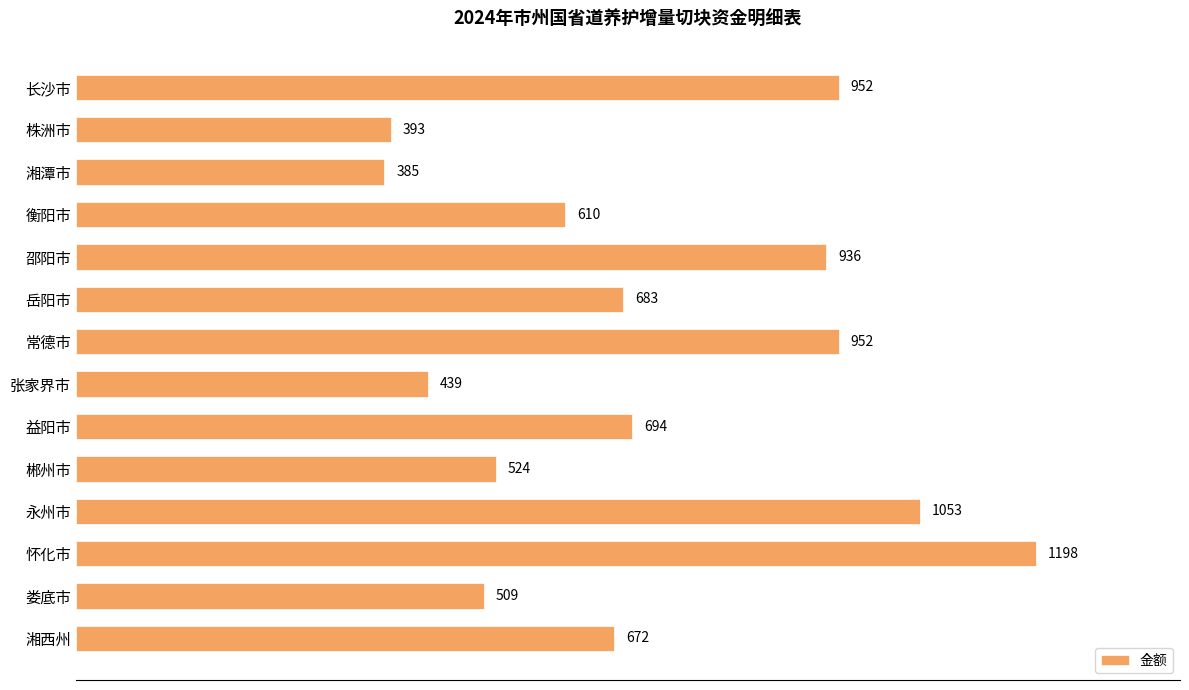

How many values are below 683?

7